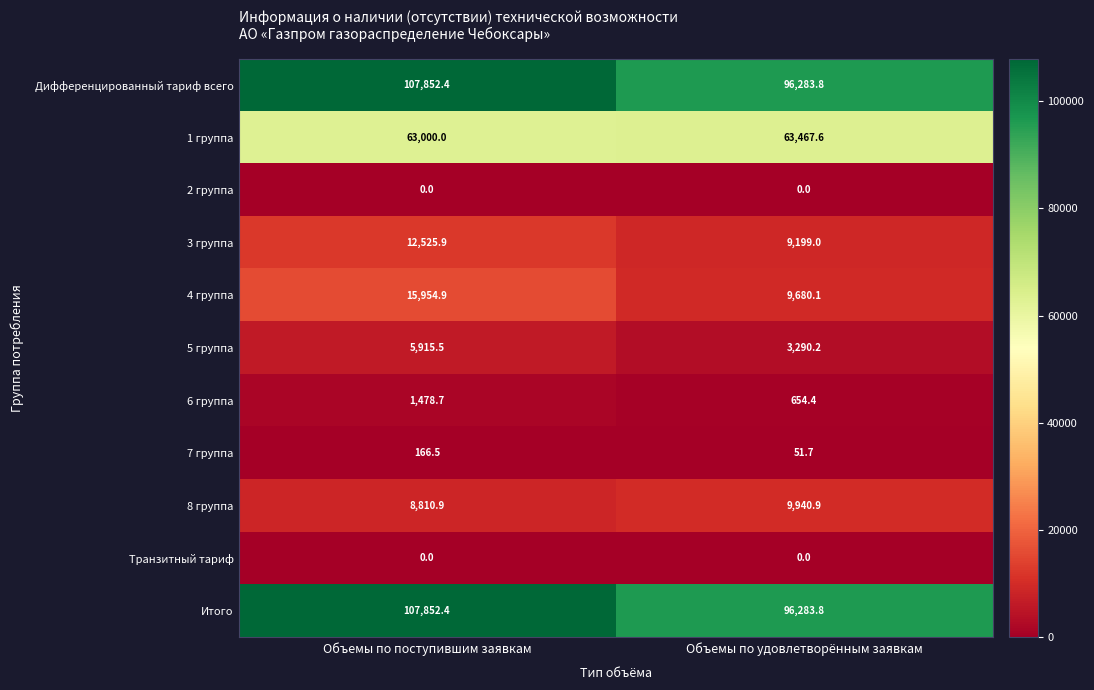

At which category is the sum across all series the highest?

Объемы по поступившим заявкам